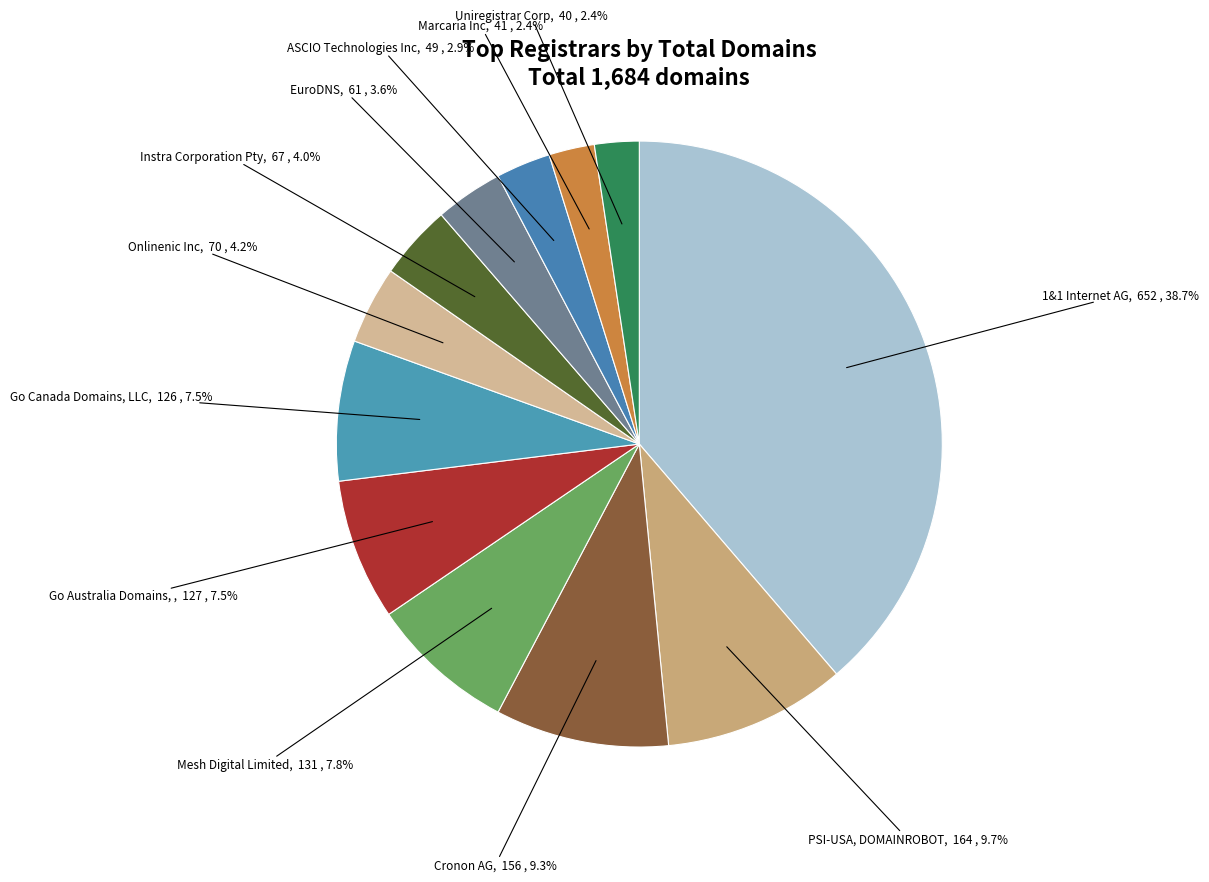

Count the number of slices in the pie.

12